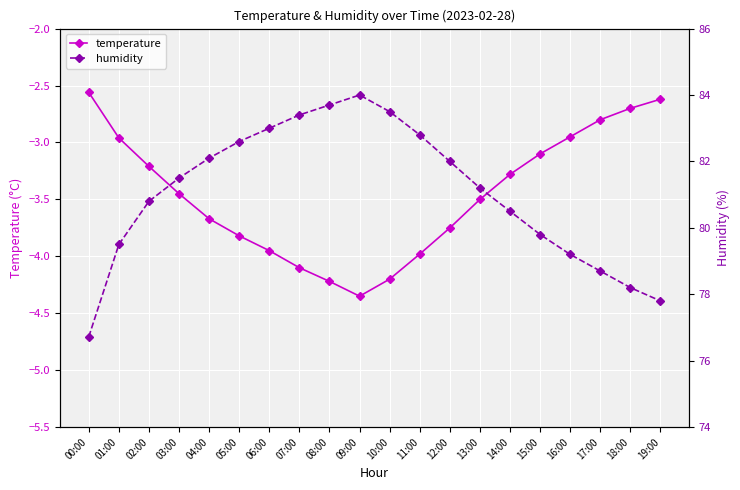

True or false: temperature and humidity intersect in this chart.

False